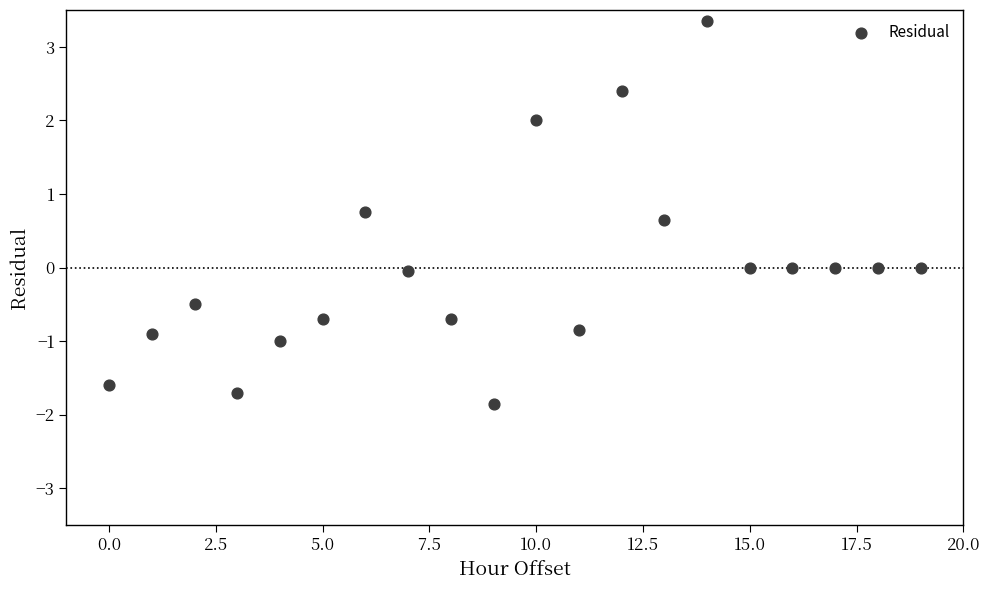

What is the range of Y values (max minus min)?

5.2